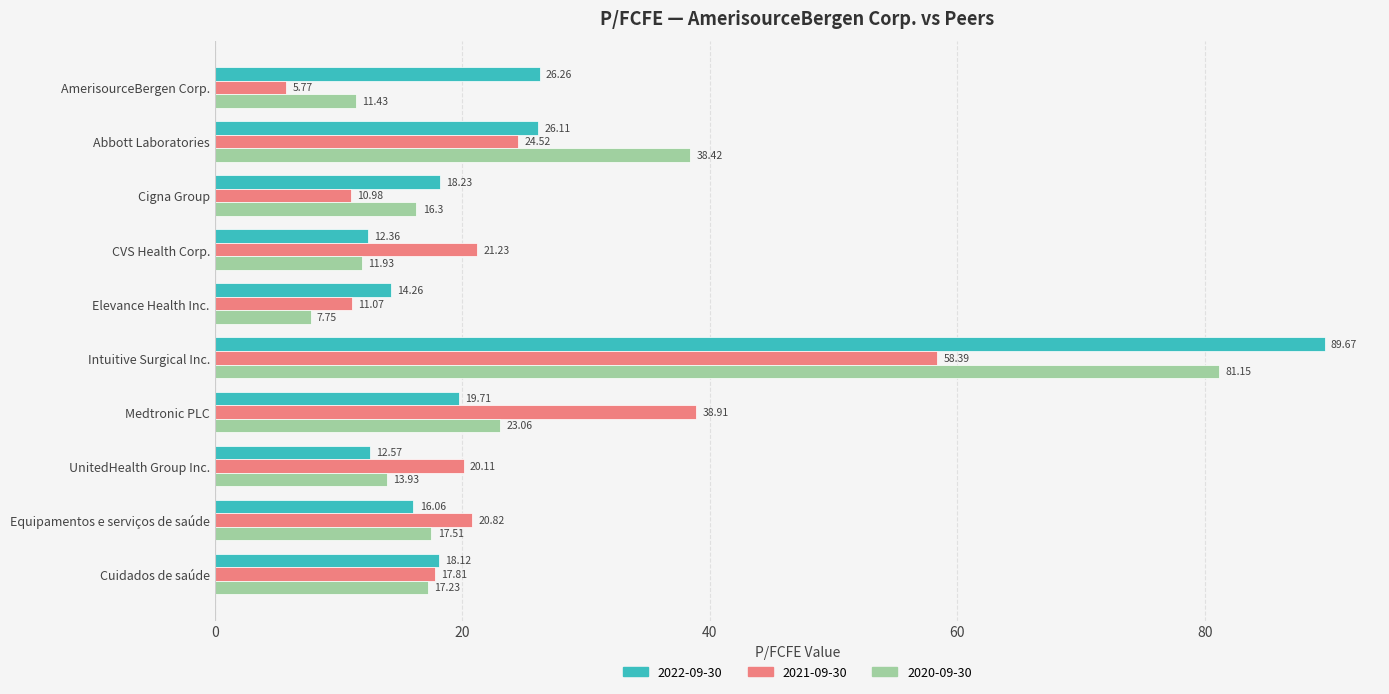

What is the average value of the 2020-09-30 series?

23.9